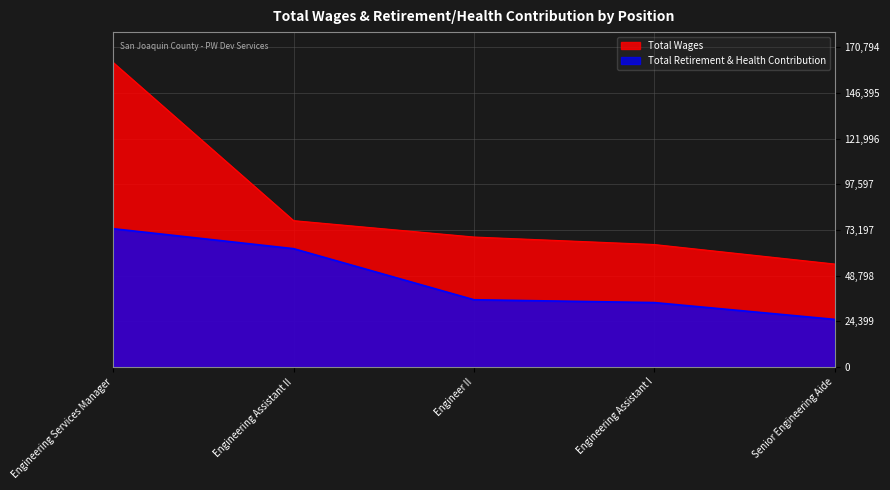

Reading right to left, extract all data points from this chart.

Total Wages: Senior Engineering Aide=55030	Engineering Assistant I=65442	Engineer II=69460	Engineering Assistant II=78206	Engineering Services Manager=162661
Total Retirement & Health Contribution: Senior Engineering Aide=25453	Engineering Assistant I=34435	Engineer II=35945	Engineering Assistant II=63232	Engineering Services Manager=73899